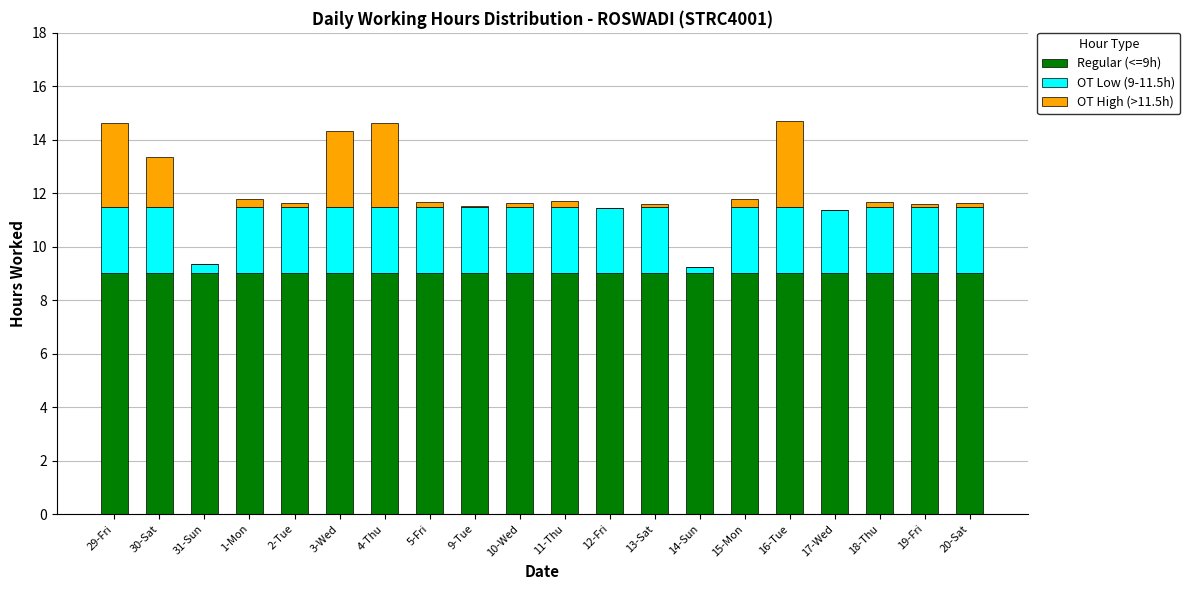

The Regular (<=9h) series shows 2.9 at 1-Mon. True or false?

False